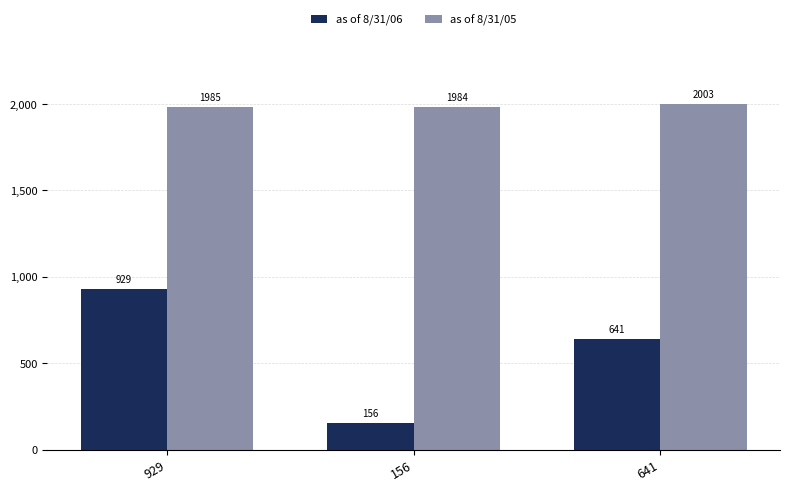

Rank the series at 156 from lowest to highest value.

as of 8/31/06, as of 8/31/05